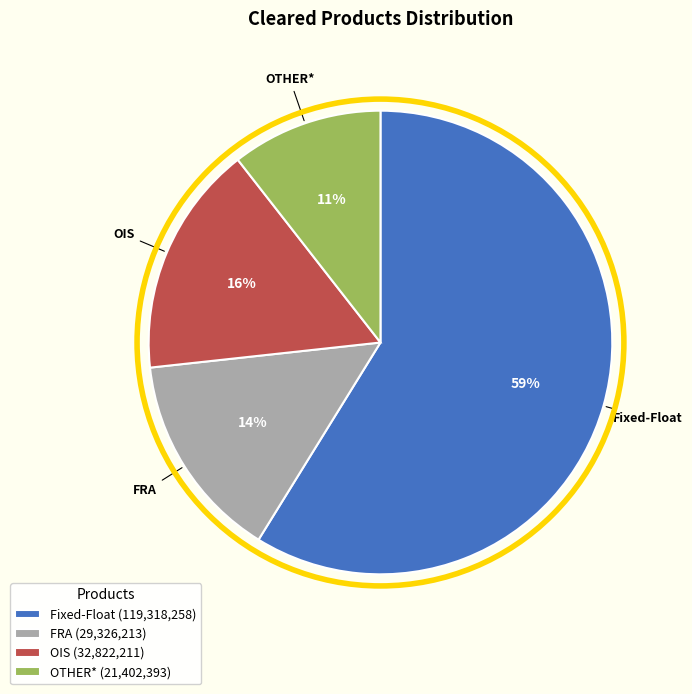

To the nearest percent, what is the combined percentage of FRA and OTHER*?

25%